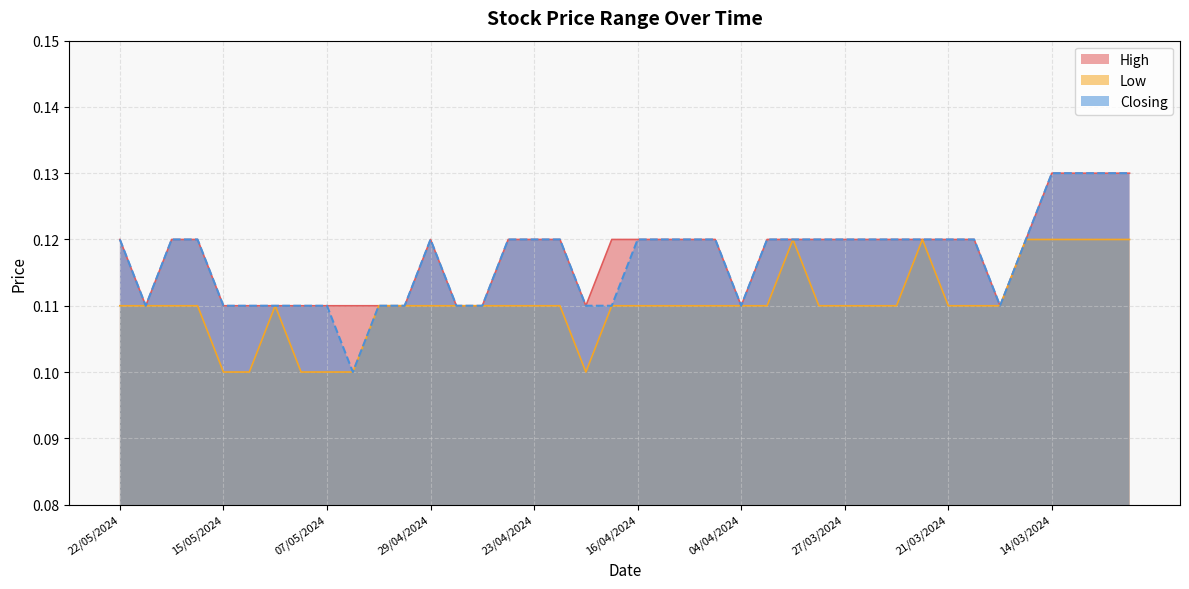

At which label does High reach its minimum?

21/05/2024